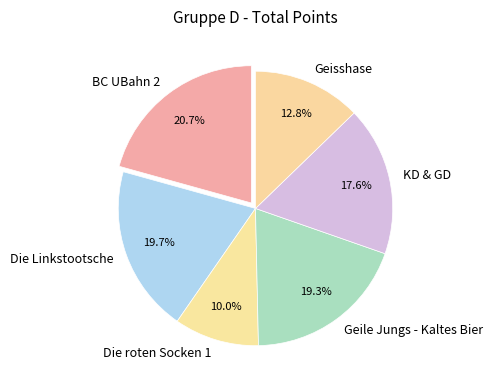

Between Die Linkstootsche and KD & GD, which is larger?

Die Linkstootsche